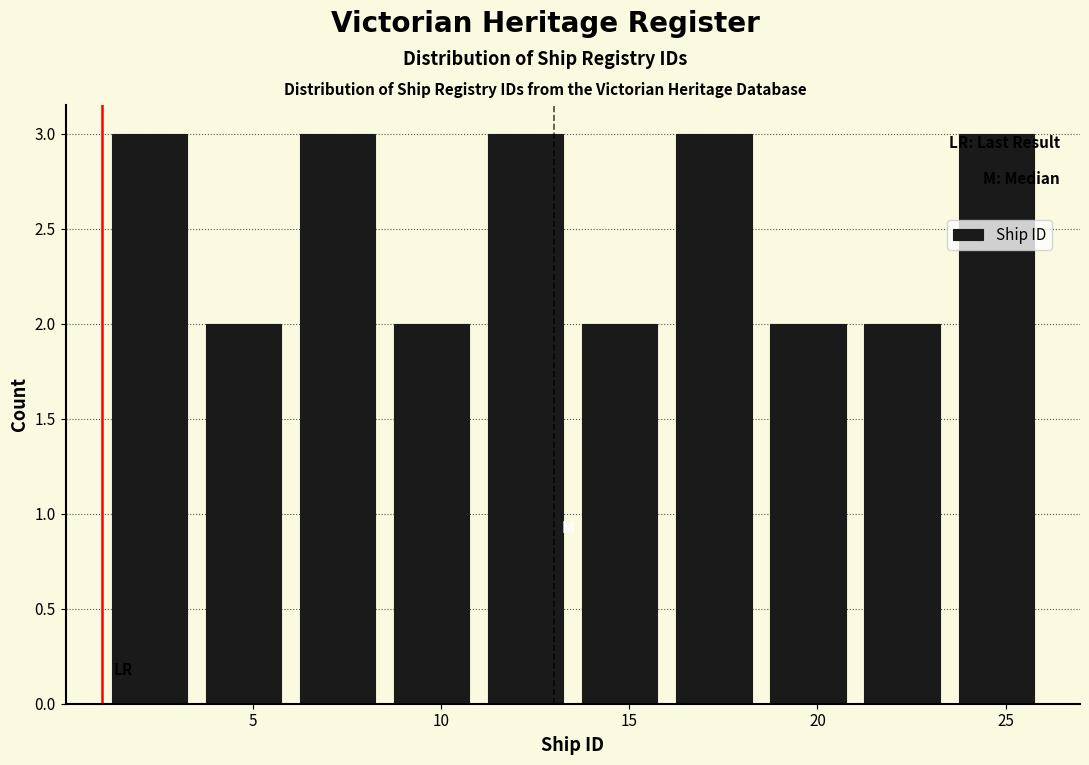

Reading left to right, list every bar in this chart as the range it spans on the x-axis followed by its height. The values are not printed on the chart, so give them approximately, as read against the axis.

1.0 to 3.5: 3
3.5 to 6.0: 2
6.0 to 8.5: 3
8.5 to 11.0: 2
11.0 to 13.5: 3
13.5 to 16.0: 2
16.0 to 18.5: 3
18.5 to 21.0: 2
21.0 to 23.5: 2
23.5 to 26.0: 3